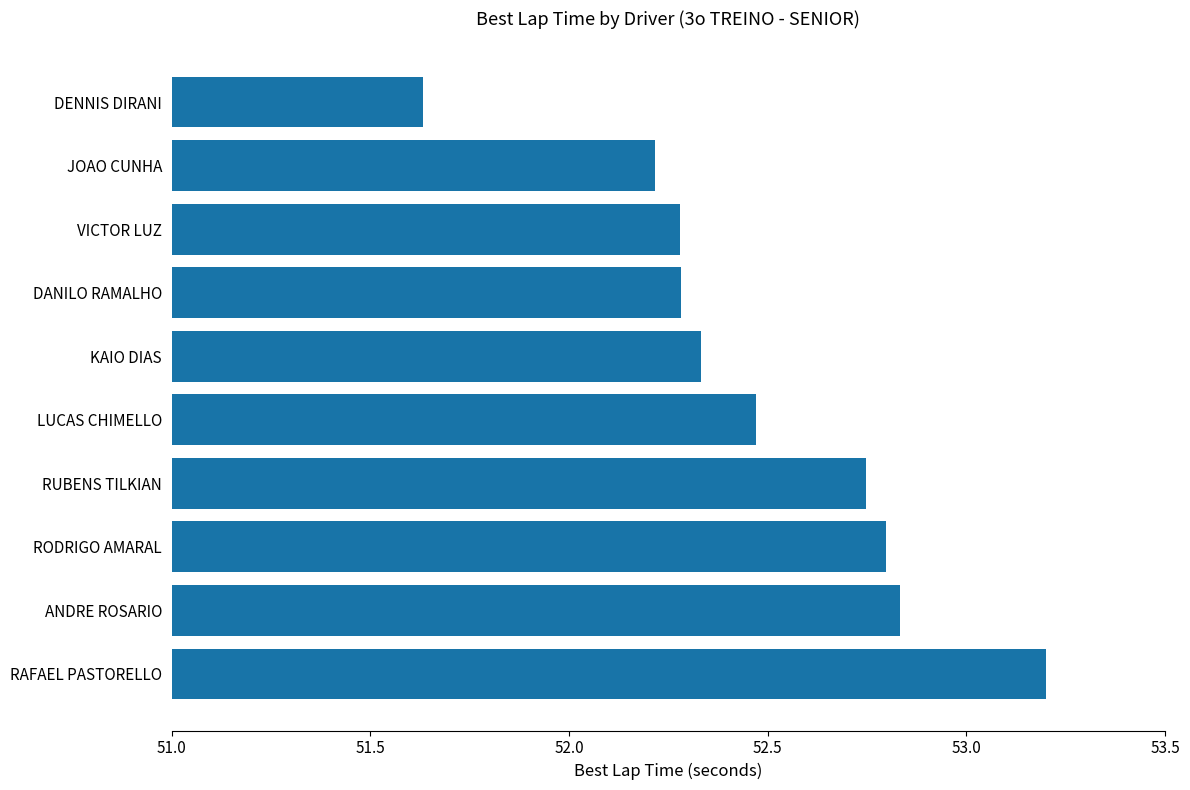

At which label is the value closest to 52?

JOAO CUNHA